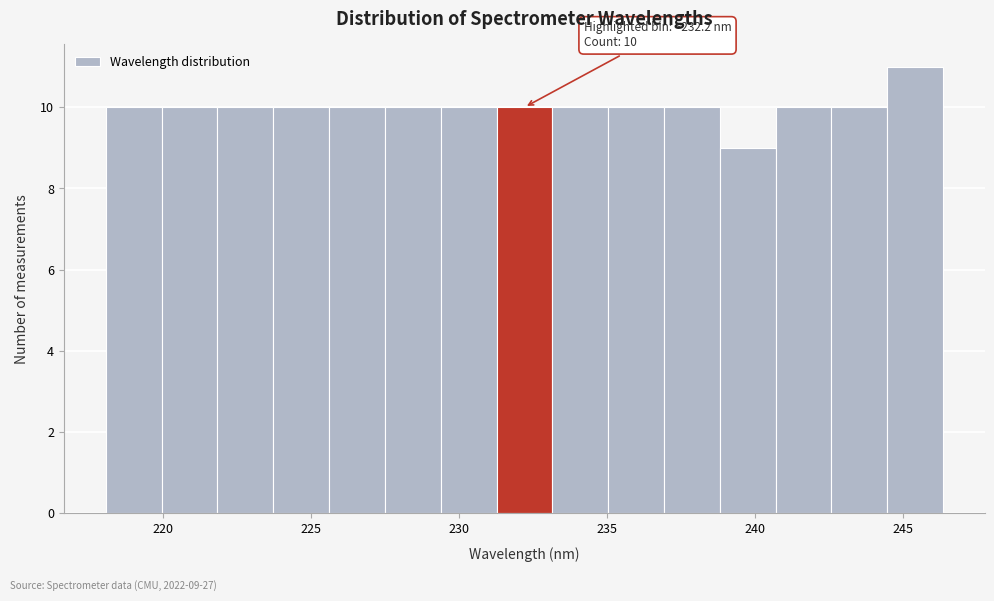

Around what value on the x-axis is the tallest bar? Give the approximate position of its centre, as read against the axis.

245.5